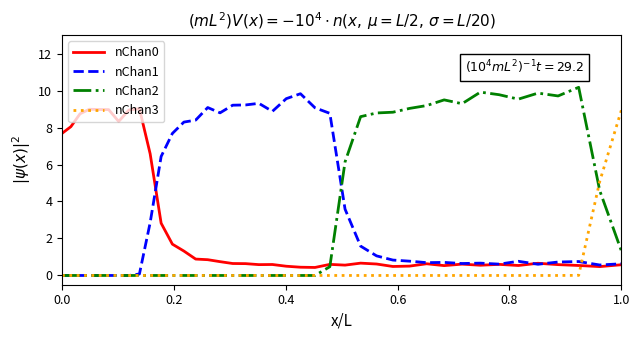

What is the difference between the second highest and second lowest values in the nChan0 series?

8.5